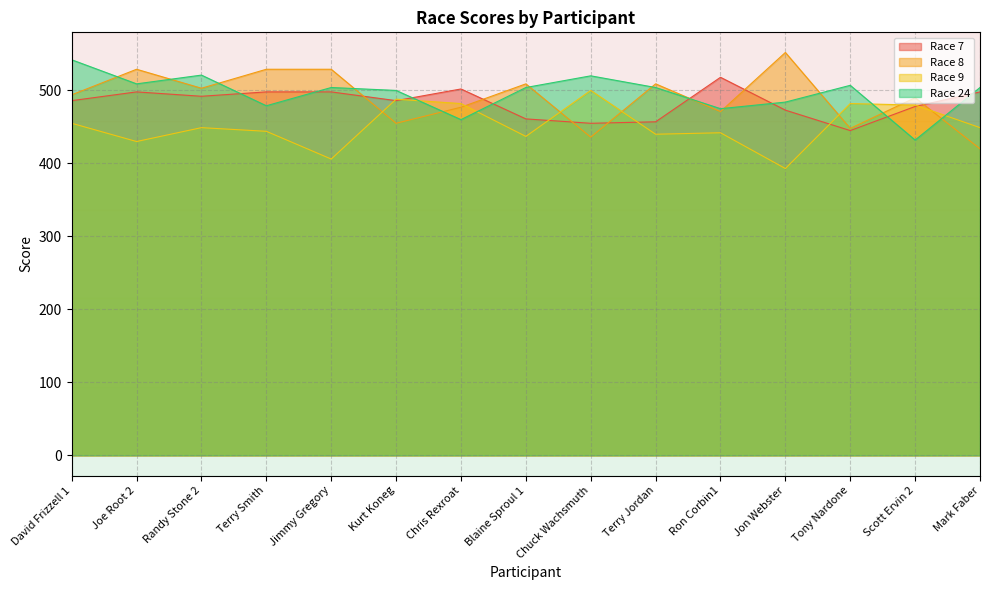

Reading right to left, what are all the values shown in this chart?

Race 7: 498	478	445	473	518	457	455	461	502	486	498	498	492	498	486
Race 8: 420	490	448	552	471	509	436	509	477	455	529	529	503	529	494
Race 9: 449	480	482	393	442	440	500	437	482	488	406	444	449	430	455
Race 24: 504	432	507	484	475	504	520	504	460	500	504	479	521	509	542